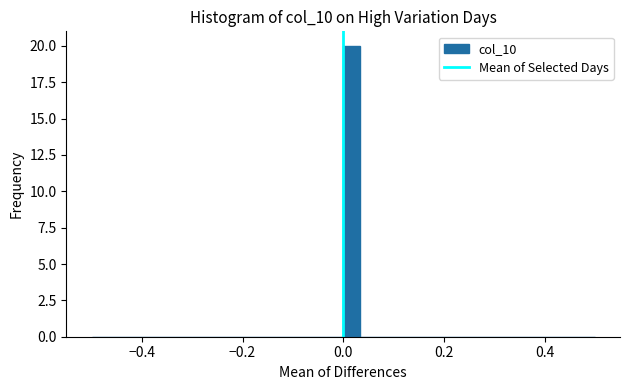

Around what value on the x-axis is the tallest bar? Give the approximate position of its centre, as read against the axis.

0.02